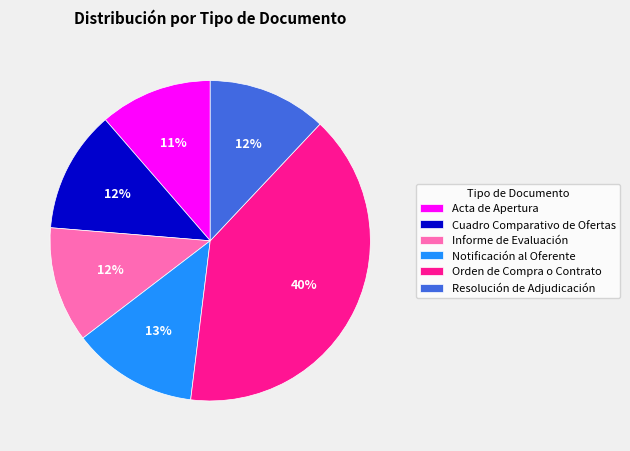

How many segments does this pie chart have?

6